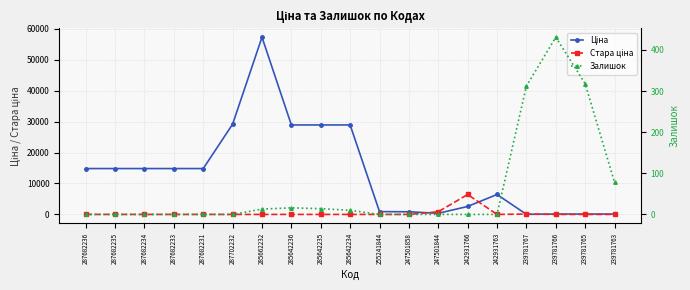

How many lines are shown in the chart?

3